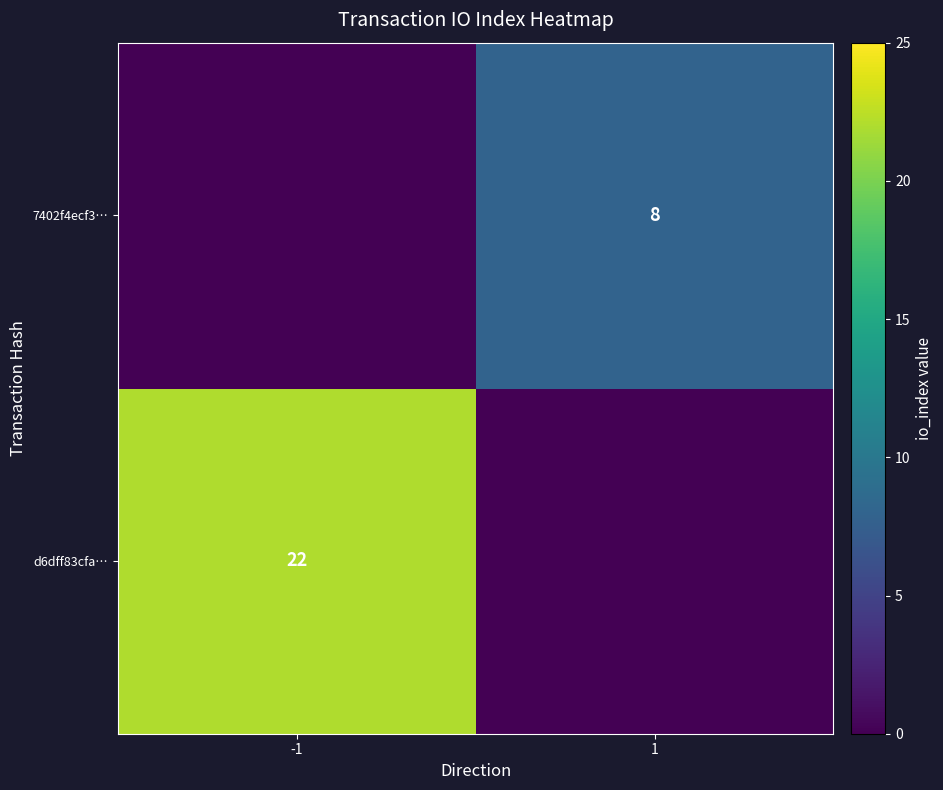

Is it true that 7402f4ecf3… equals 12 at 1?

False